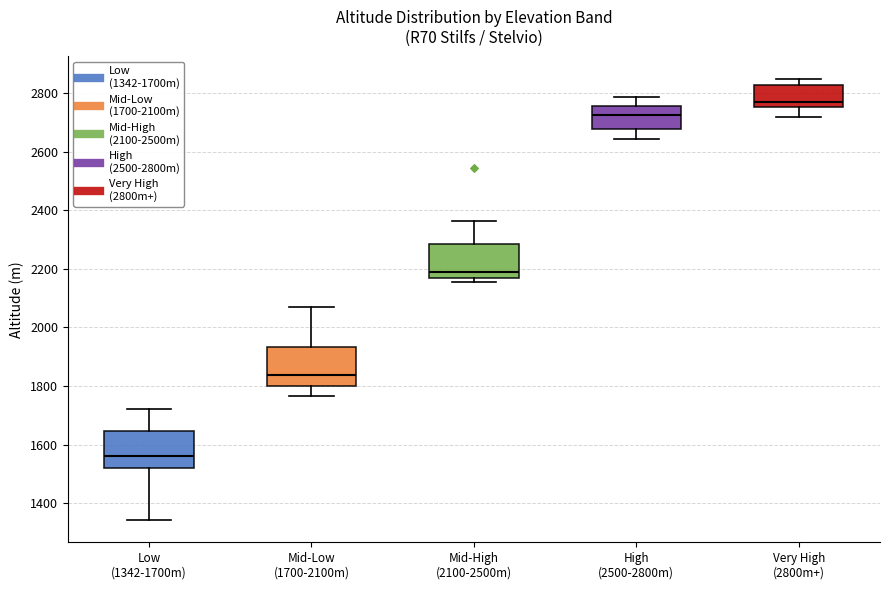

Where does the median line of the box for High (2500-2800m) sit on the y-axis? The values are not printed on the chart, so give them approximately, as read against the axis.

2720